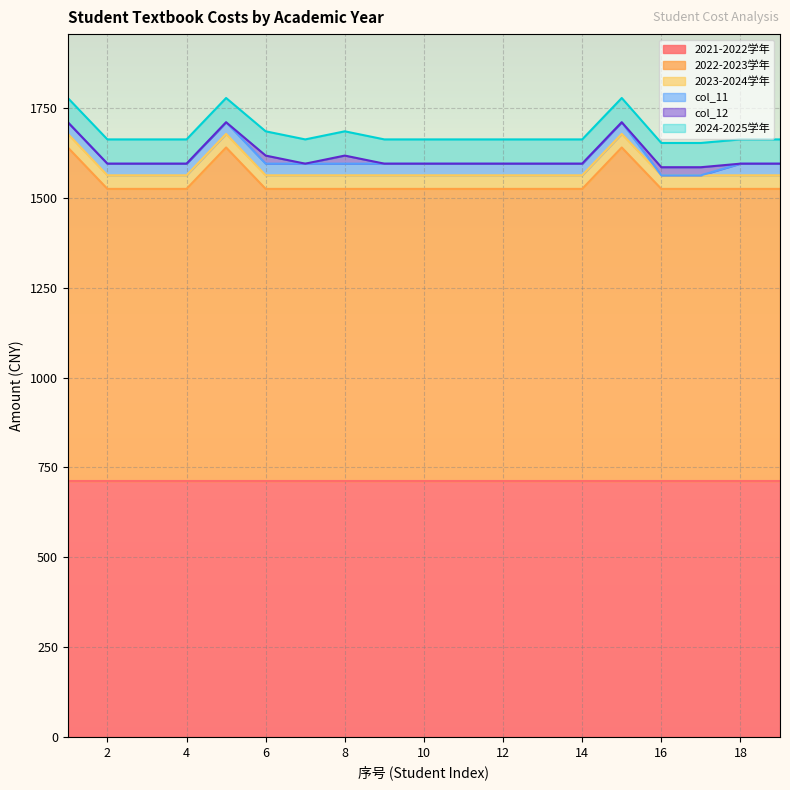

Which has a higher value, 3 or 2?

3